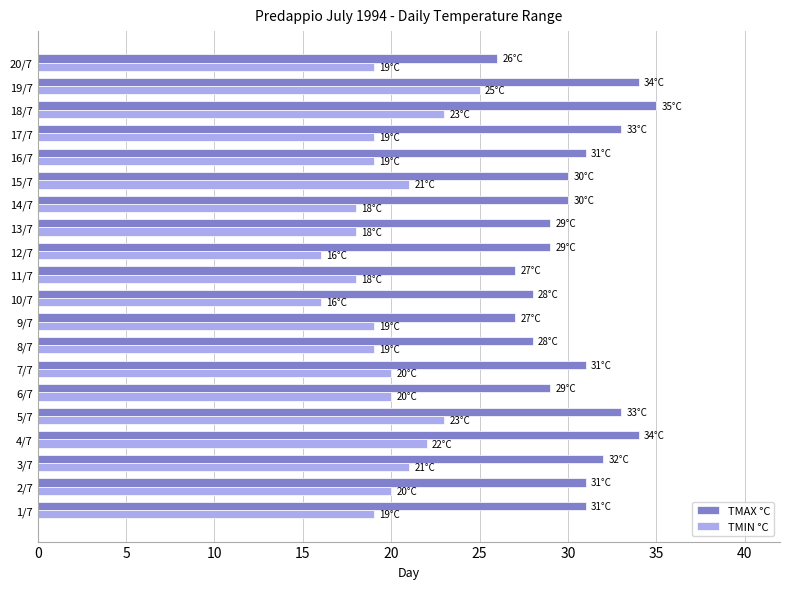

True or false: TMAX °C has a value of 34 at 19/7.

True